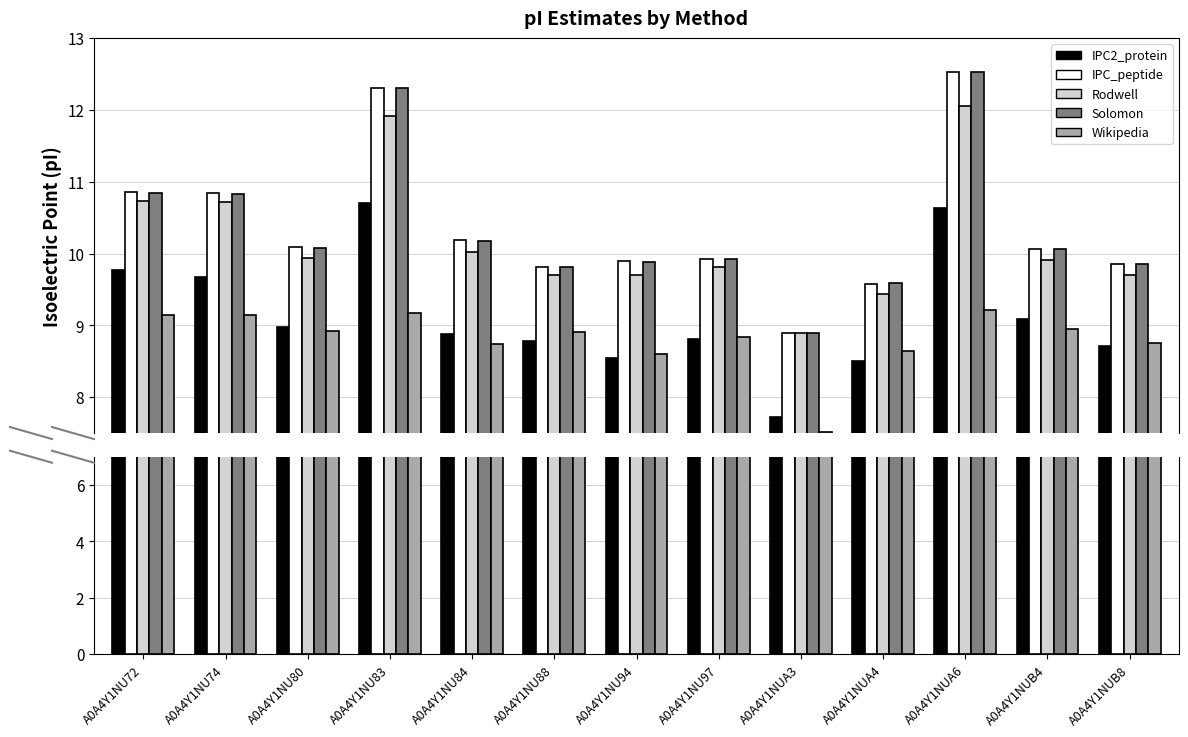

True or false: IPC_peptide has a value of 10.1 at A0A4Y1NUB4.

True